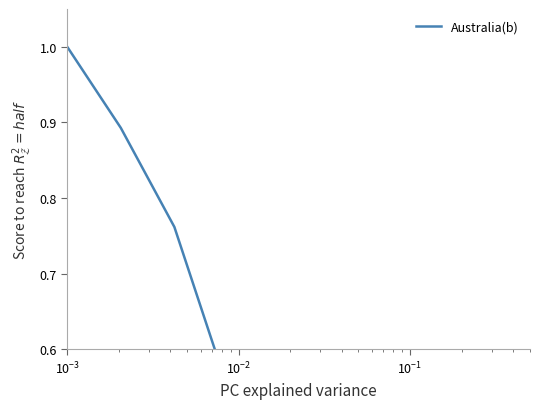

What is the difference between the second highest and minimum values?

0.9